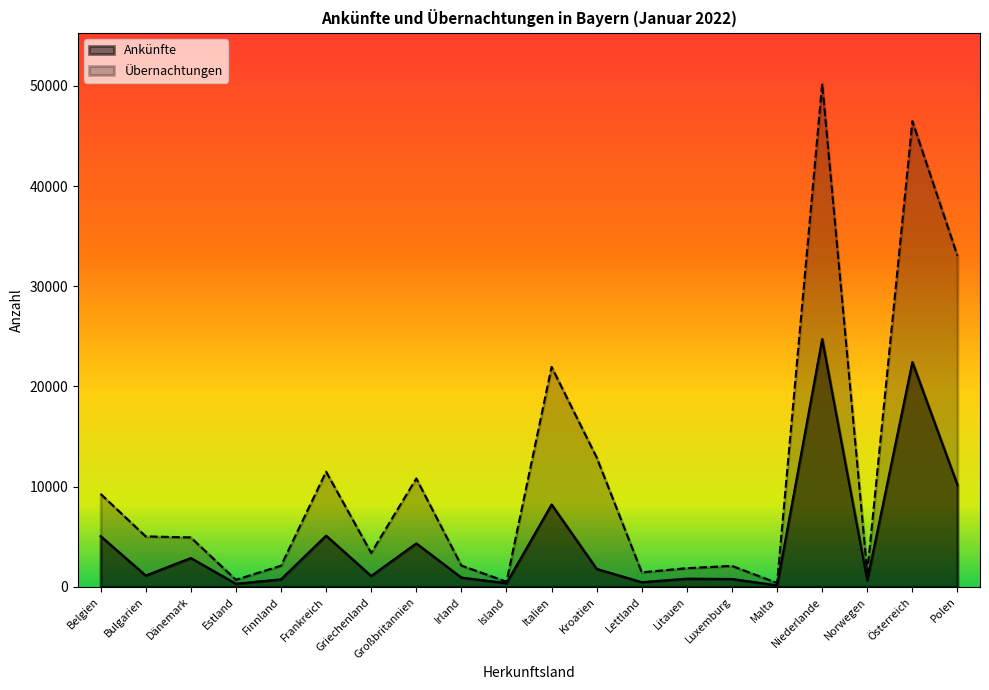

What is the average value of the Übernachtungen series?

11113